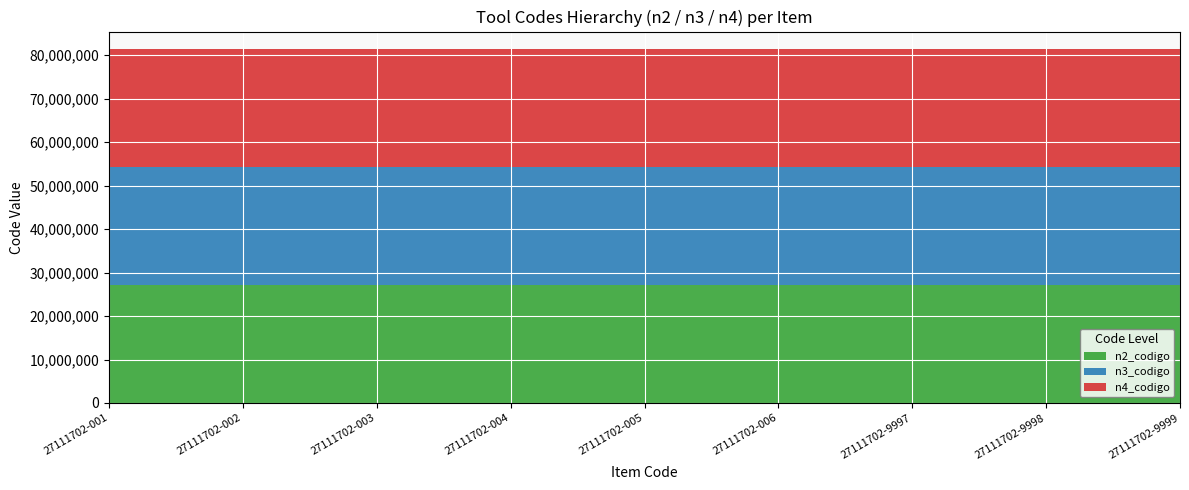

Reading left to right, transcribe all the data shown in this chart.

n2_codigo: 27110000	27110000	27110000	27110000	27110000	27110000	27110000	27110000	27110000
n3_codigo: 27111700	27111700	27111700	27111700	27111700	27111700	27111700	27111700	27111700
n4_codigo: 27111702	27111702	27111702	27111702	27111702	27111702	27111702	27111702	27111702